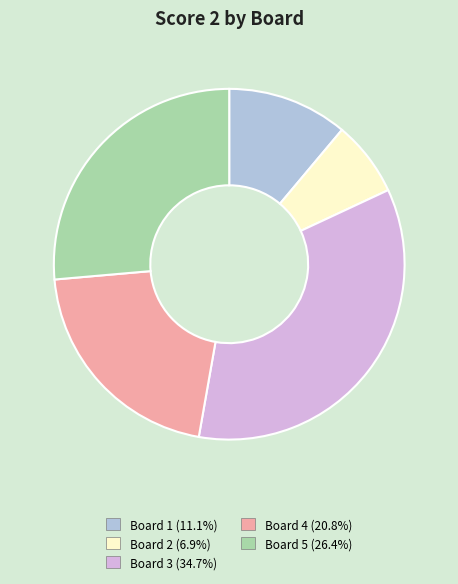

Does any single category account for the majority?

No